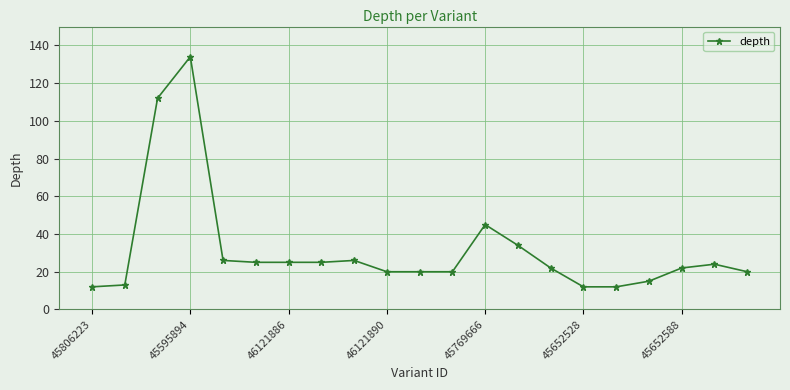

What is the difference between the maximum and second lowest values?

122